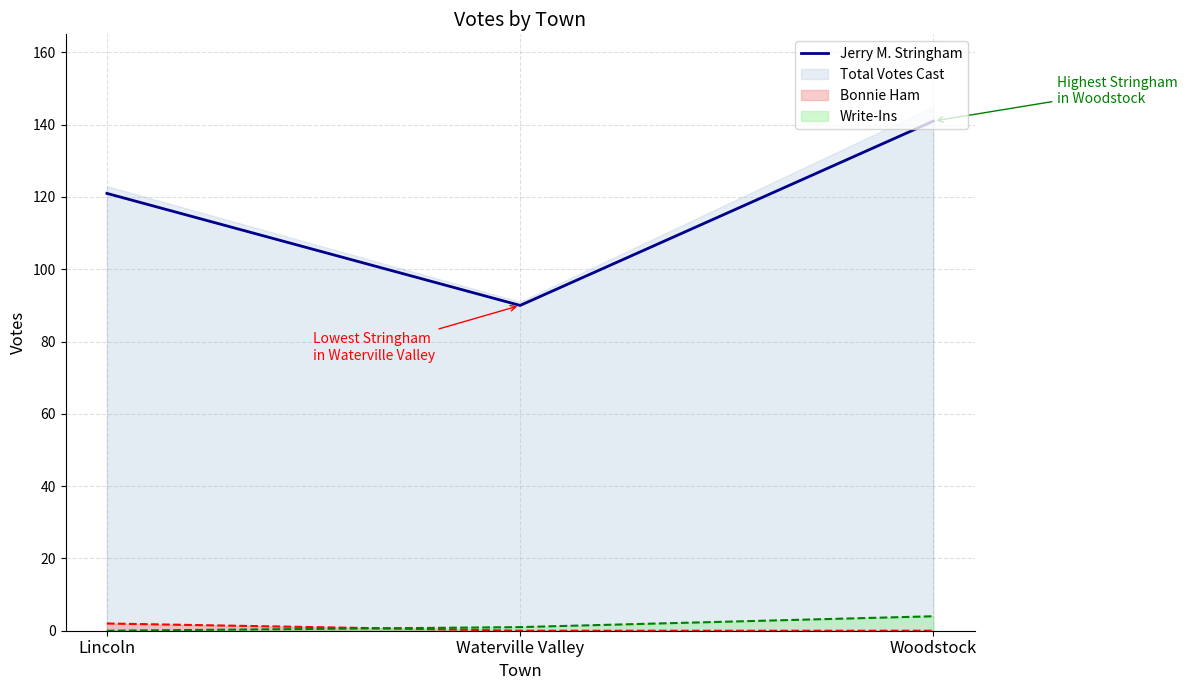

What is the sum of all values?

352